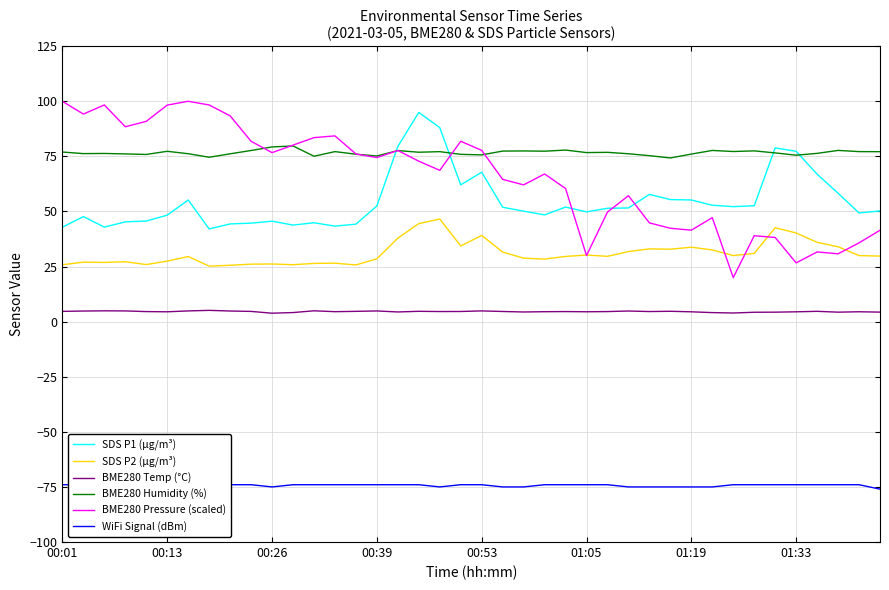

True or false: BME280 Temp (°C) and BME280 Pressure (scaled) cross at least once.

False